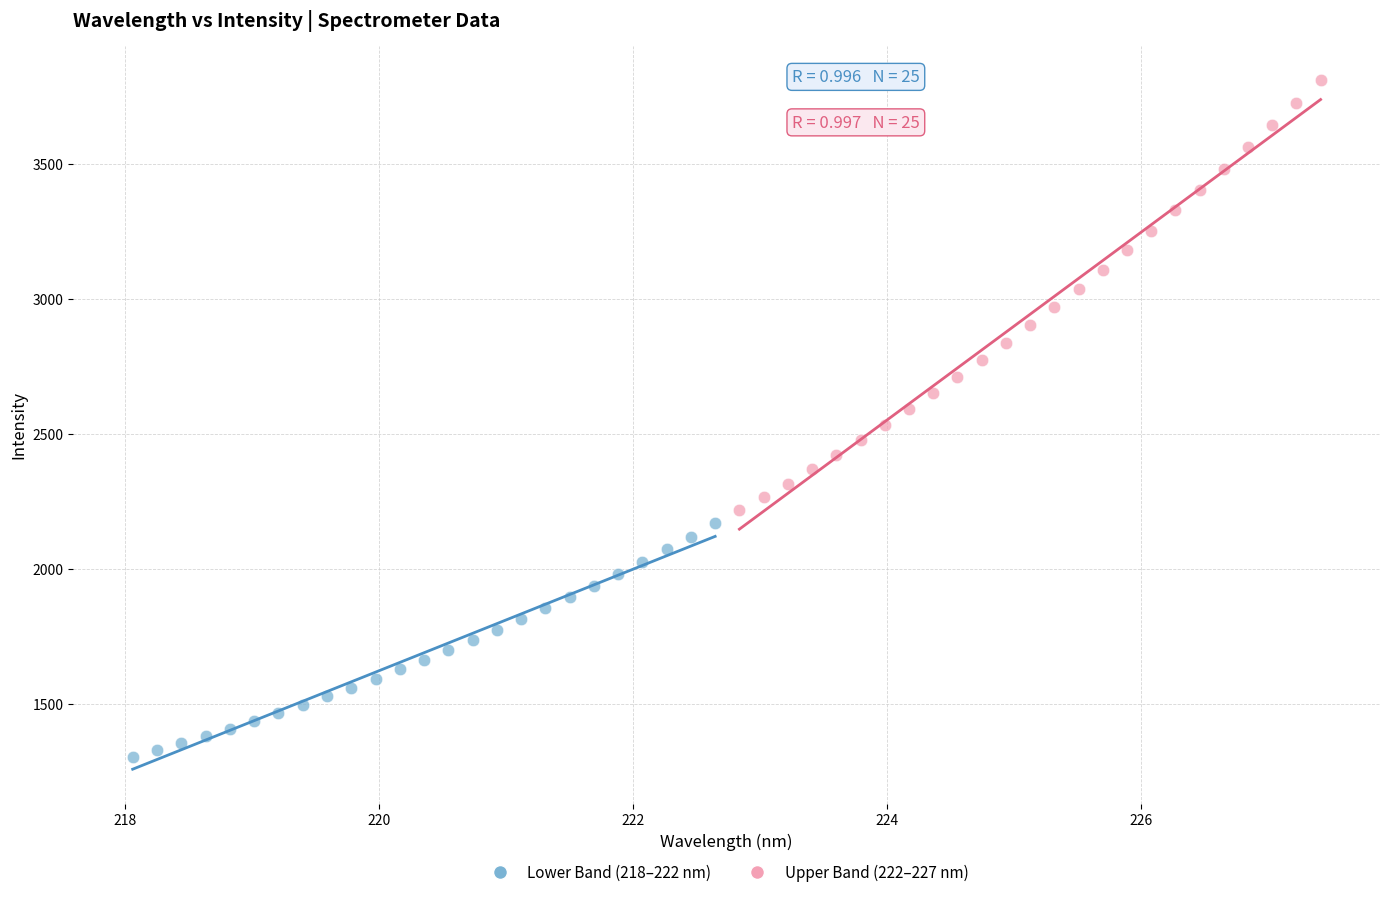

Which series reaches the minimum Y coordinate?

Lower Band (218–222 nm)